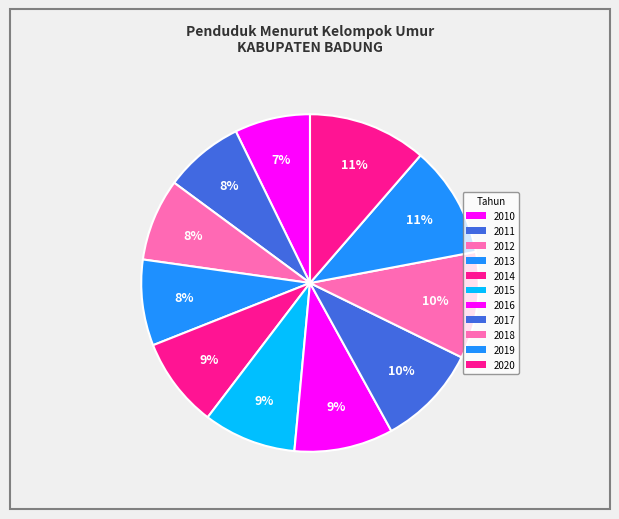

Count the number of slices in the pie.

11